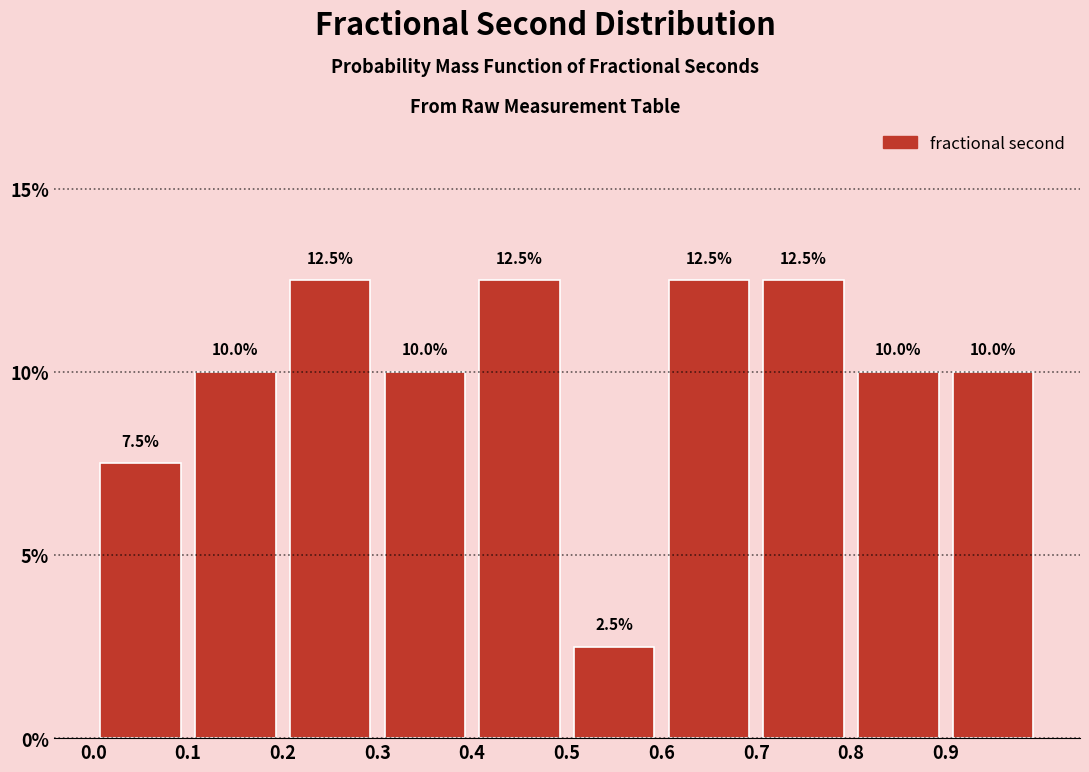

Reading left to right, list every bar in this chart as the range it spans on the x-axis followed by its height.

0.0 to 0.1: 7.5
0.1 to 0.2: 10.0
0.2 to 0.3: 12.5
0.3 to 0.4: 10.0
0.4 to 0.5: 12.5
0.5 to 0.6: 2.5
0.6 to 0.7: 12.5
0.7 to 0.8: 12.5
0.8 to 0.9: 10.0
0.9 to 1.0: 10.0